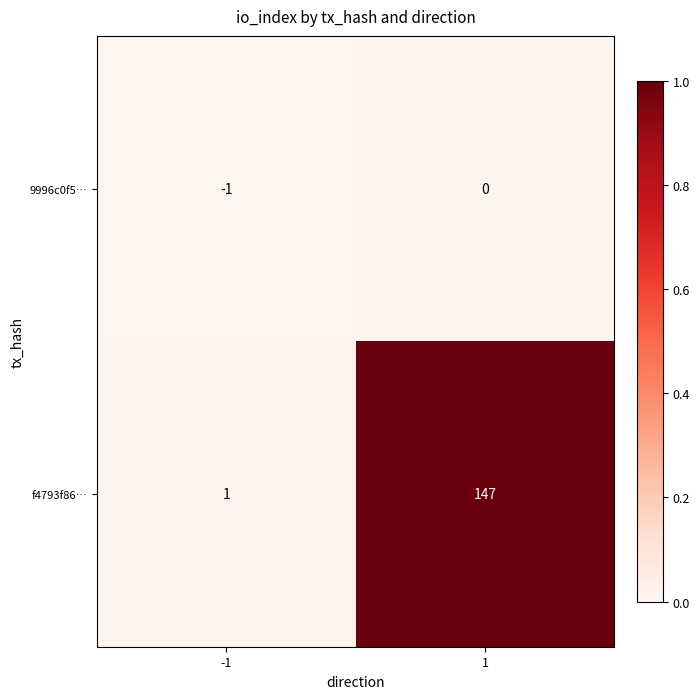

The value of 9996c0f5… at 1 is 0.0. True or false?

True